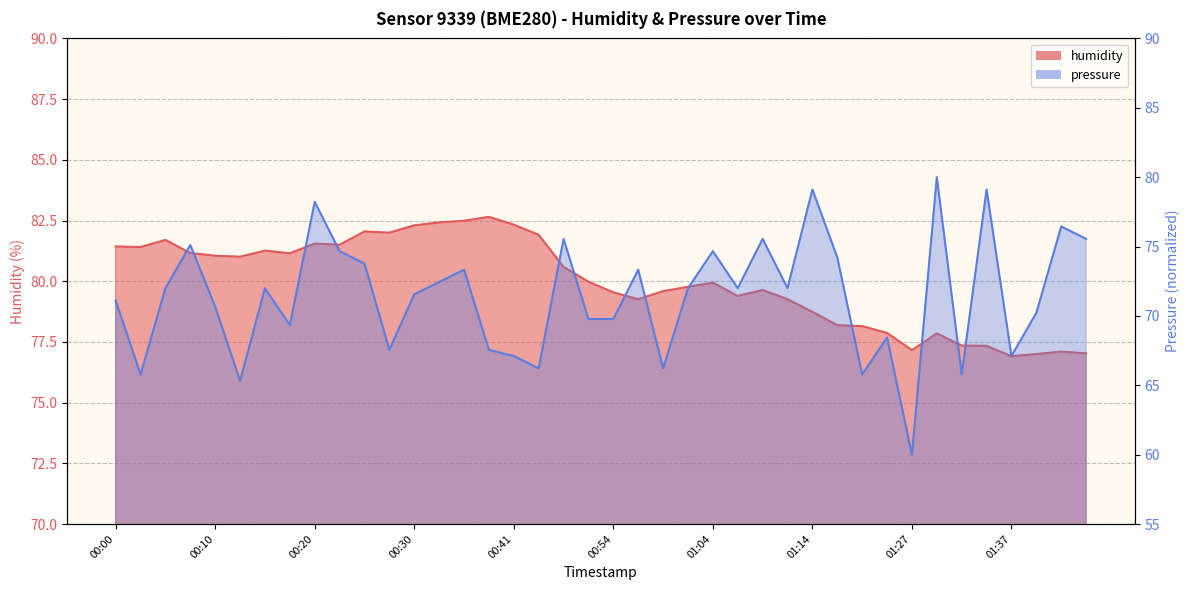

What is the label of the 31st point from the right?

00:23